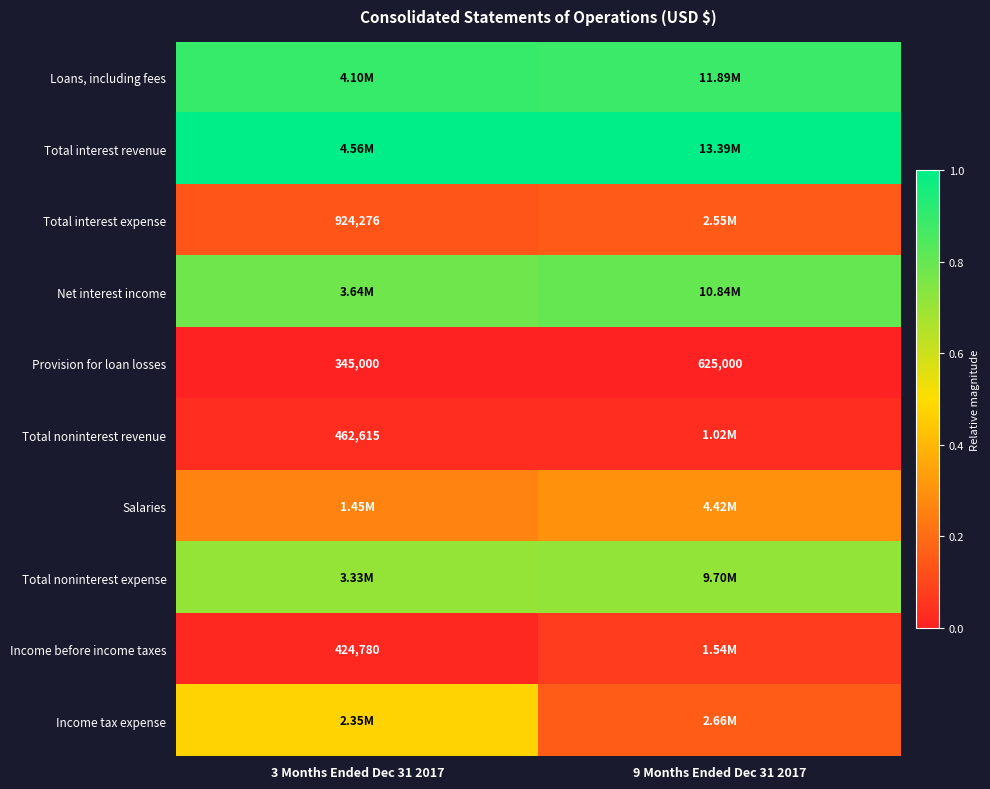

Which series has the largest total across all categories?

Total interest revenue